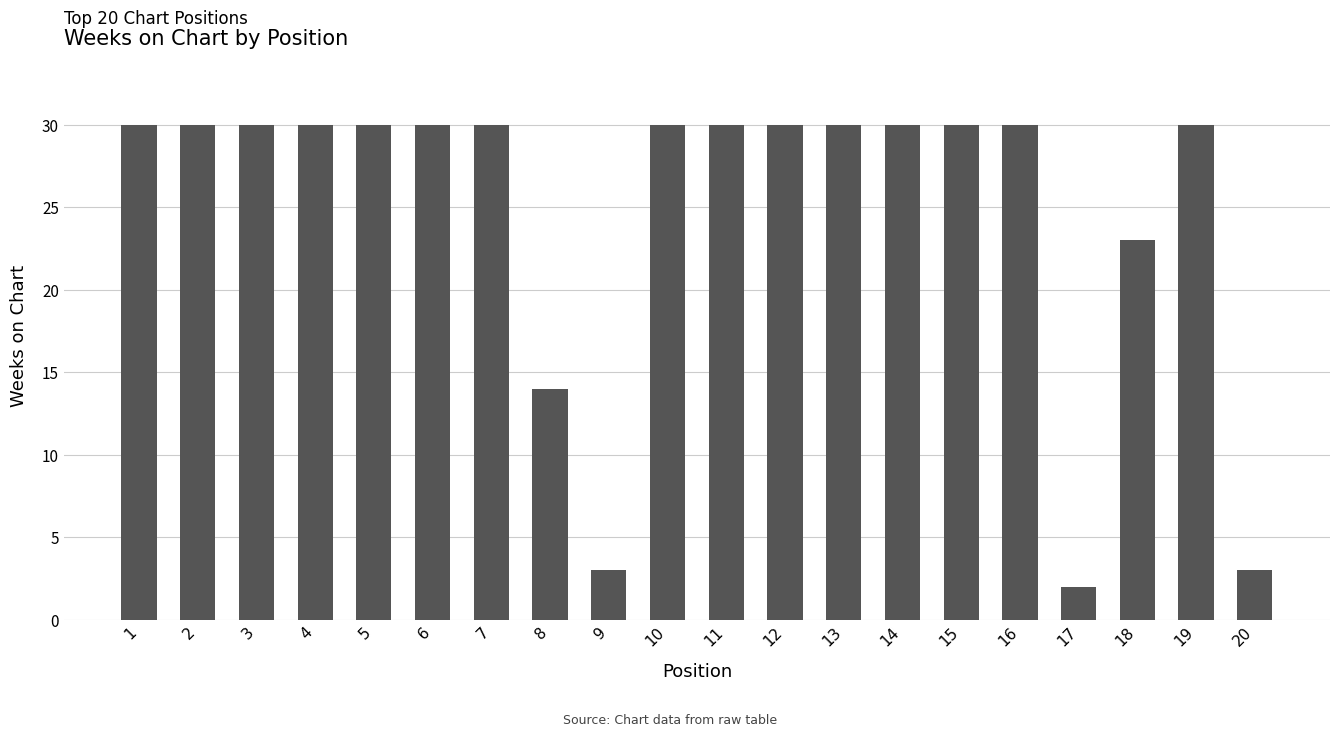

Which category has the lowest value across all series?

17